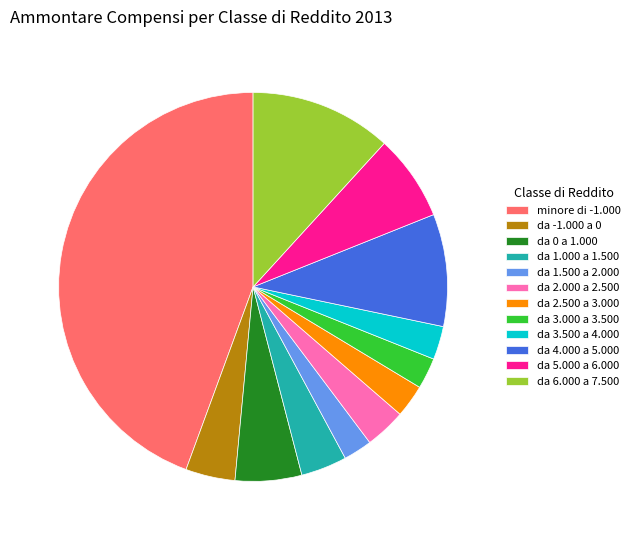

What is the largest slice in the pie chart?

minore di -1.000